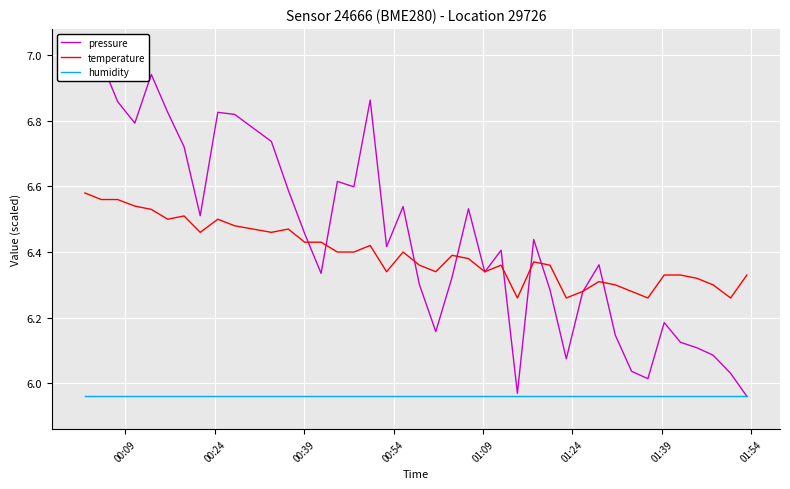

True or false: temperature and humidity intersect in this chart.

False